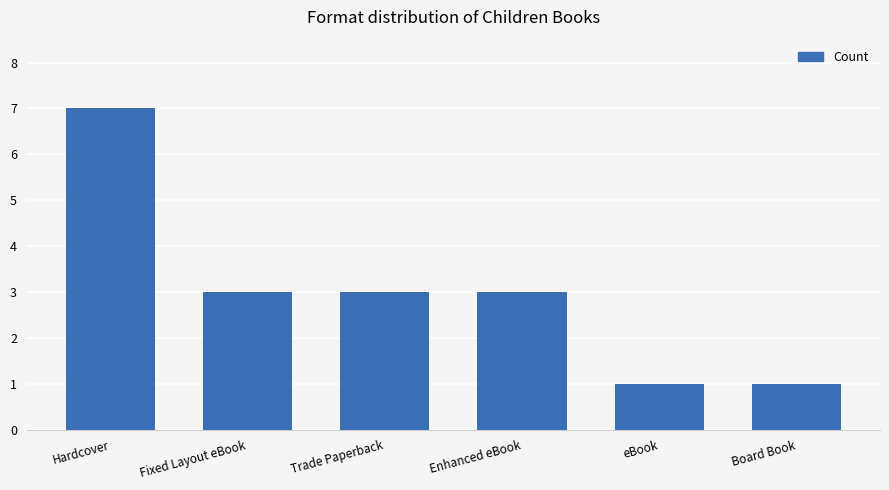

What is the value of the 5th bar from the left?

1